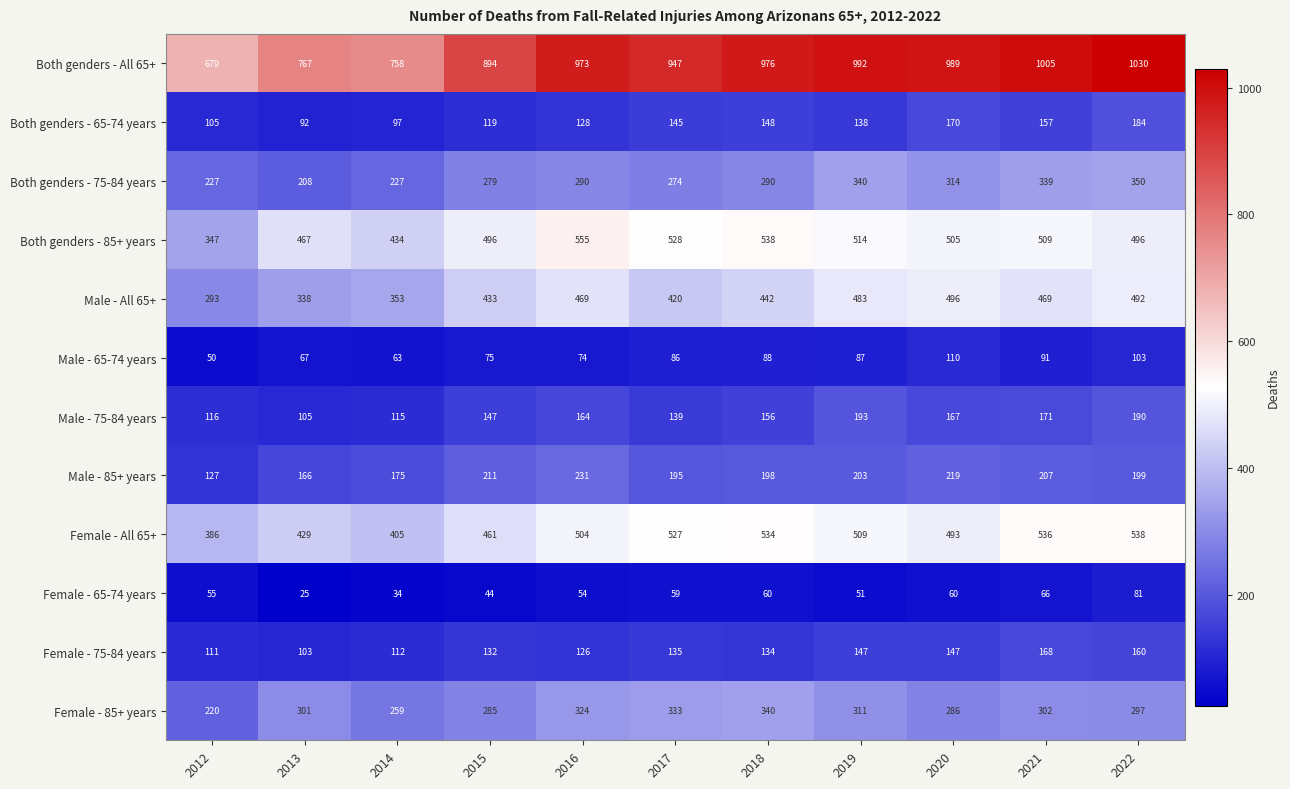

The Male - All 65+ series shows 433 at 2015. True or false?

True